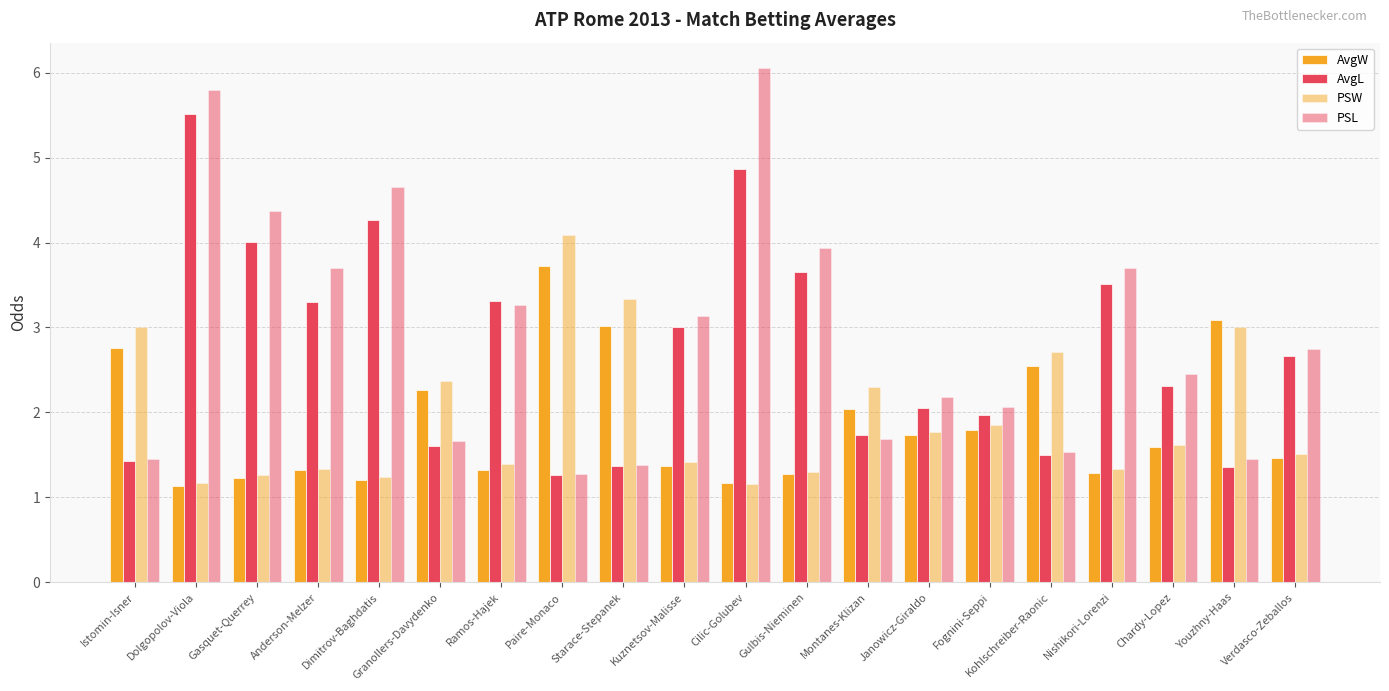

What position from the right is Paire-Monaco?

13